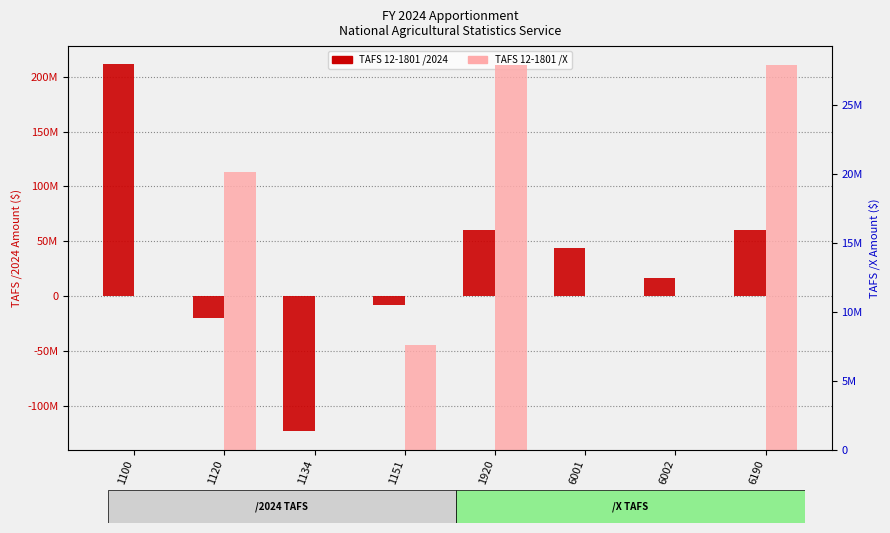

What is the value of the TAFS 12-1801 /2024 bar at the 2nd from the left?

-20136422